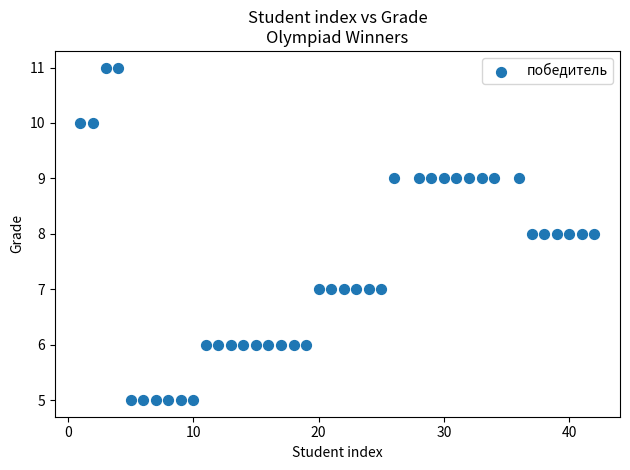

What is the range of Y values (max minus min)?

6